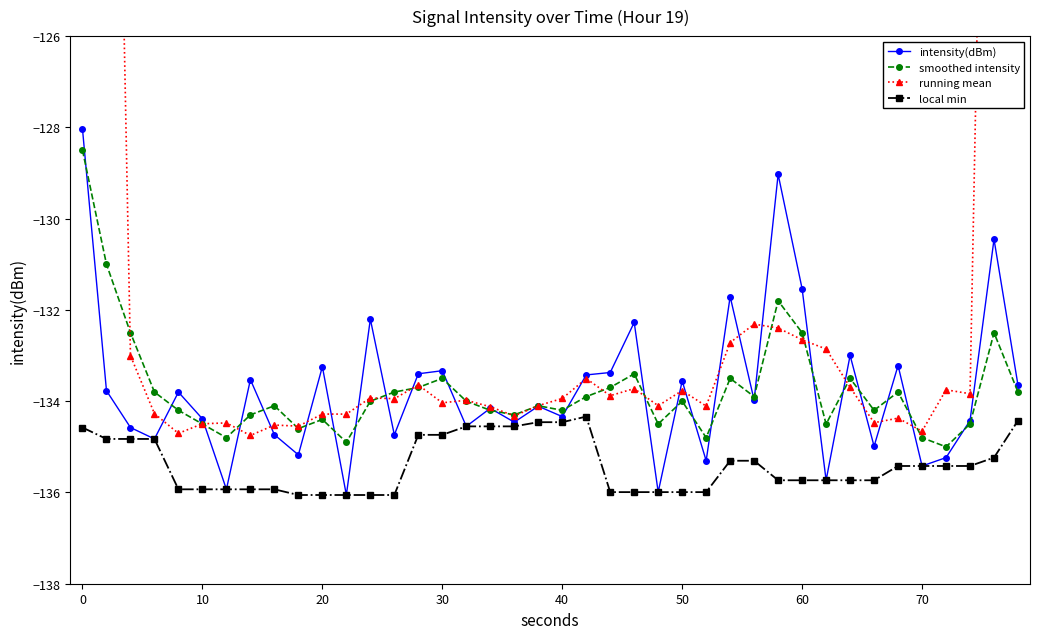

What is the maximum value for local min?

-134.3